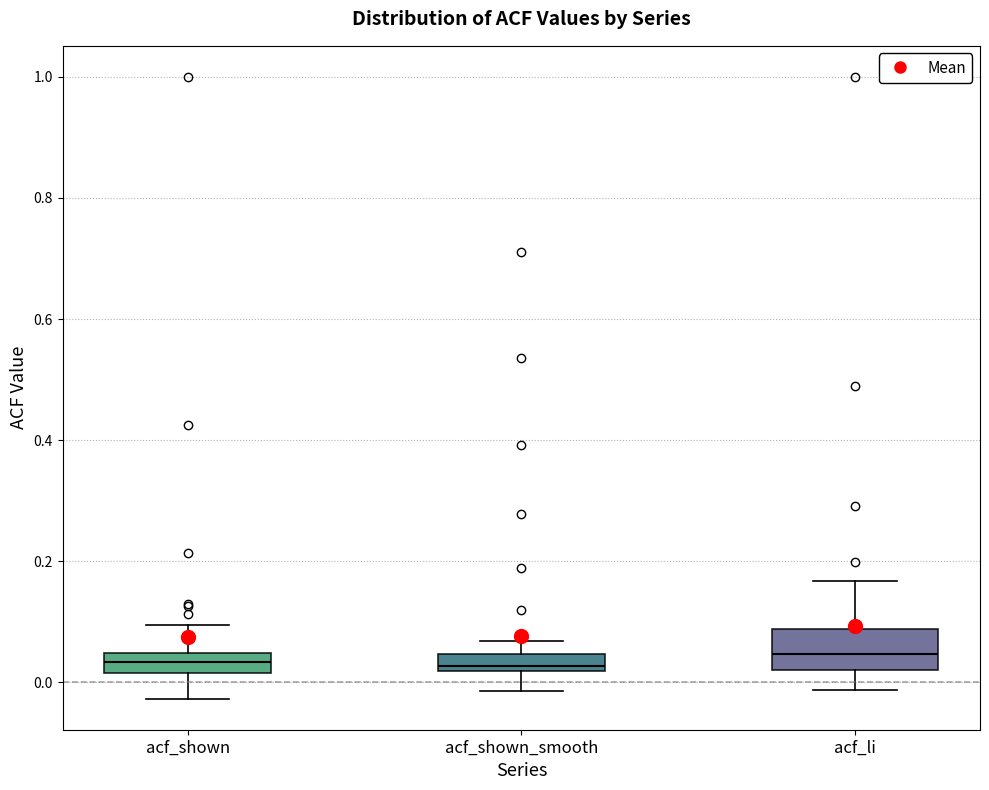

Where does the upper whisker of the box for acf_shown end on the y-axis? The values are not printed on the chart, so give them approximately, as read against the axis.

0.10